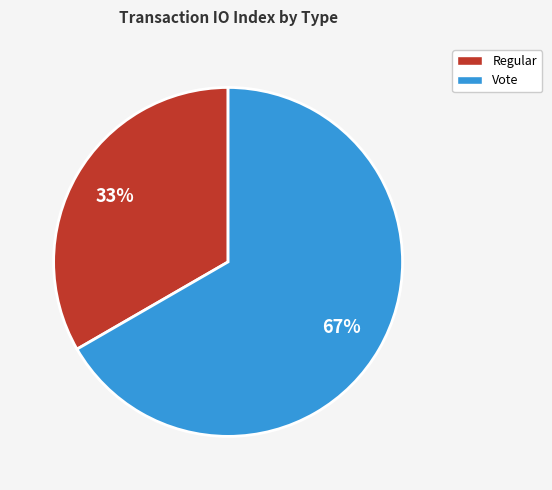

True or false: Regular accounts for 25% of the total.

False